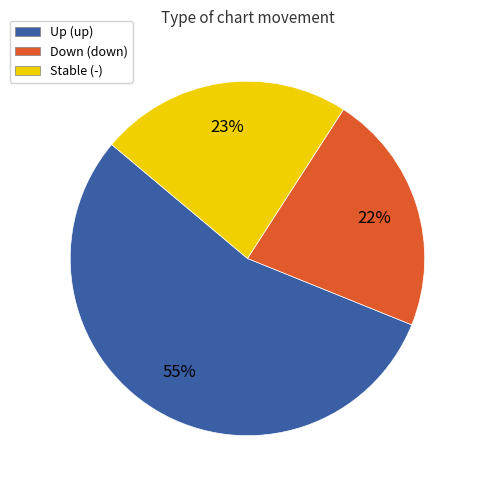

To the nearest percent, what is the difference between the largest and smallest slice percentages?

33%